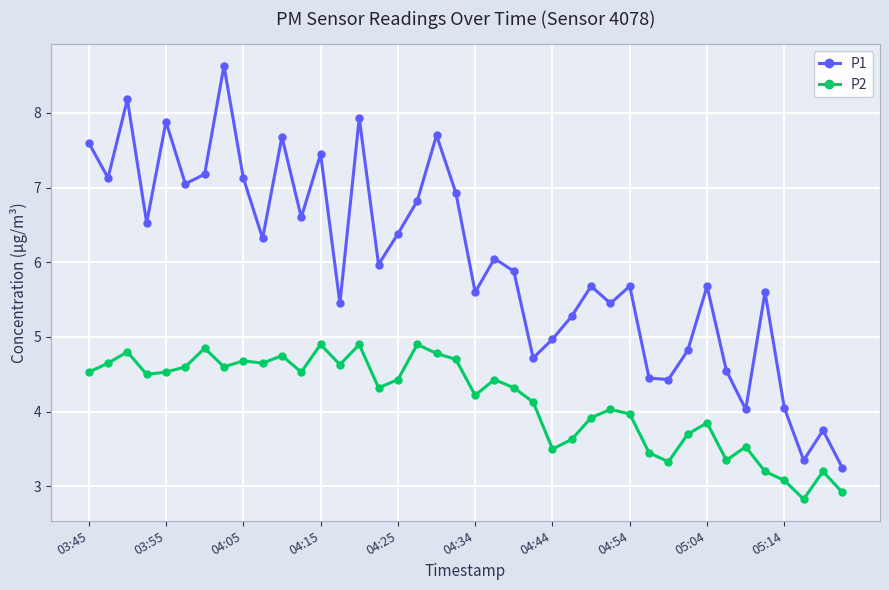

True or false: P2 and P1 cross at least once.

False